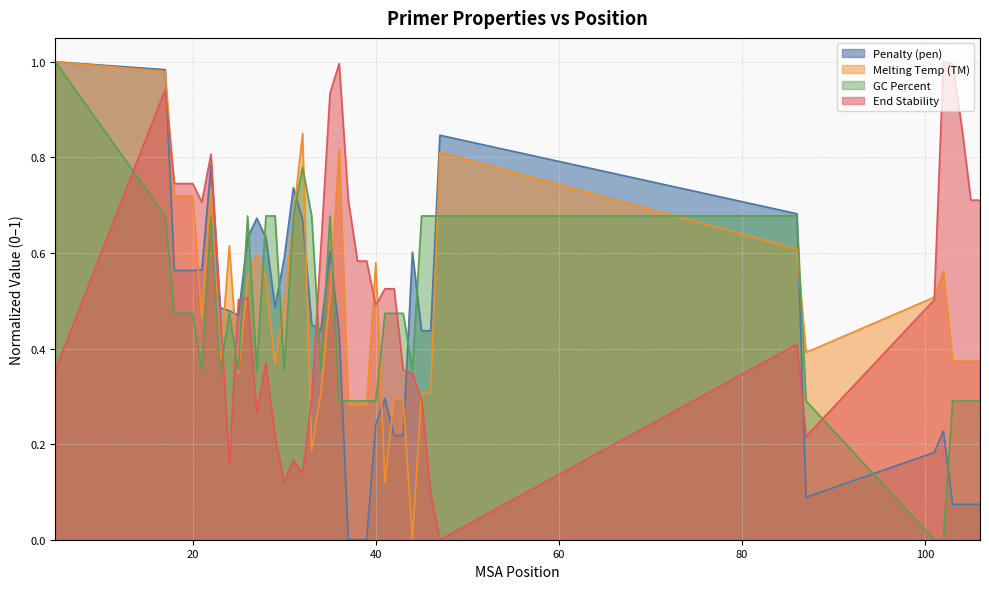

Which has a higher value, 22 or 18?

22